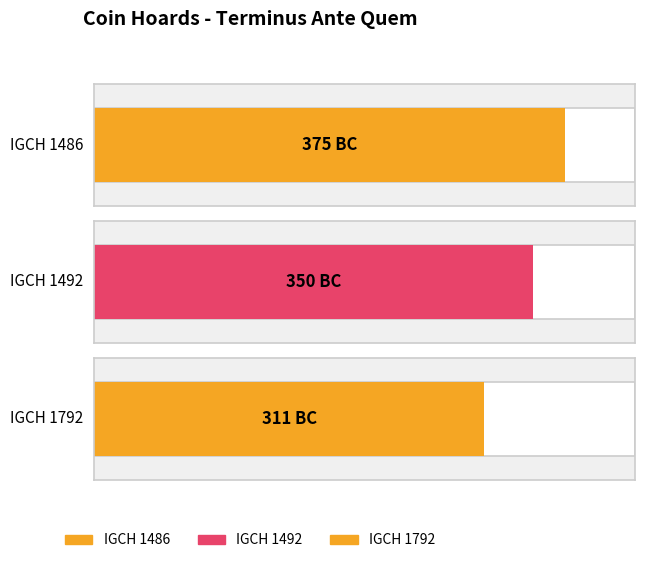

True or false: the data shows -559 at IGCH 1792.

False